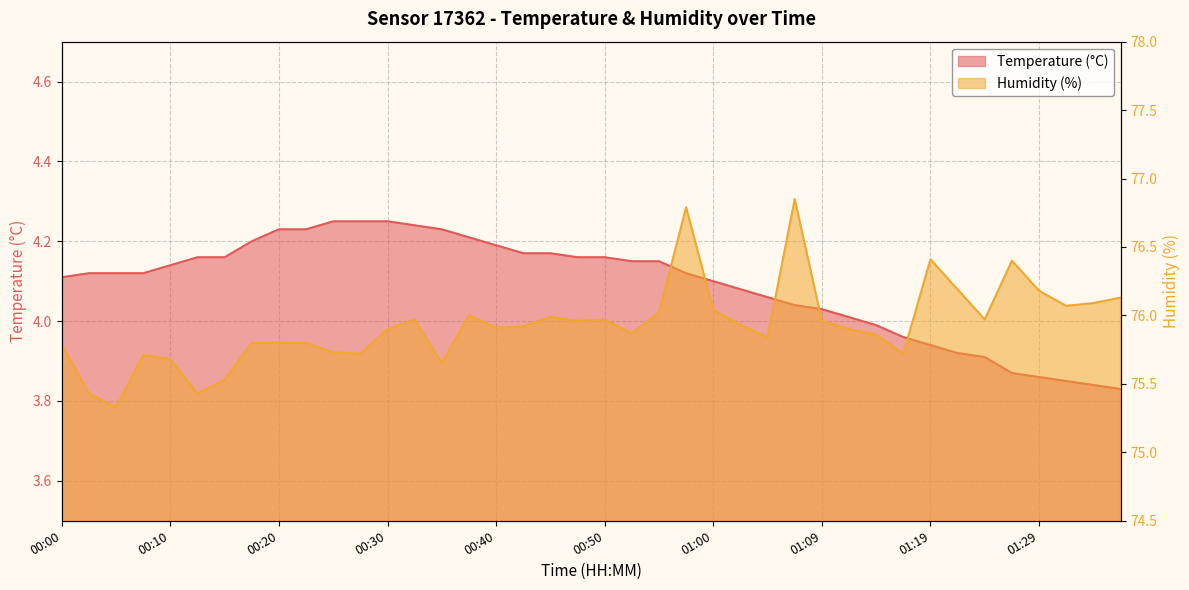

What is the highest value of the humidity series?

76.8